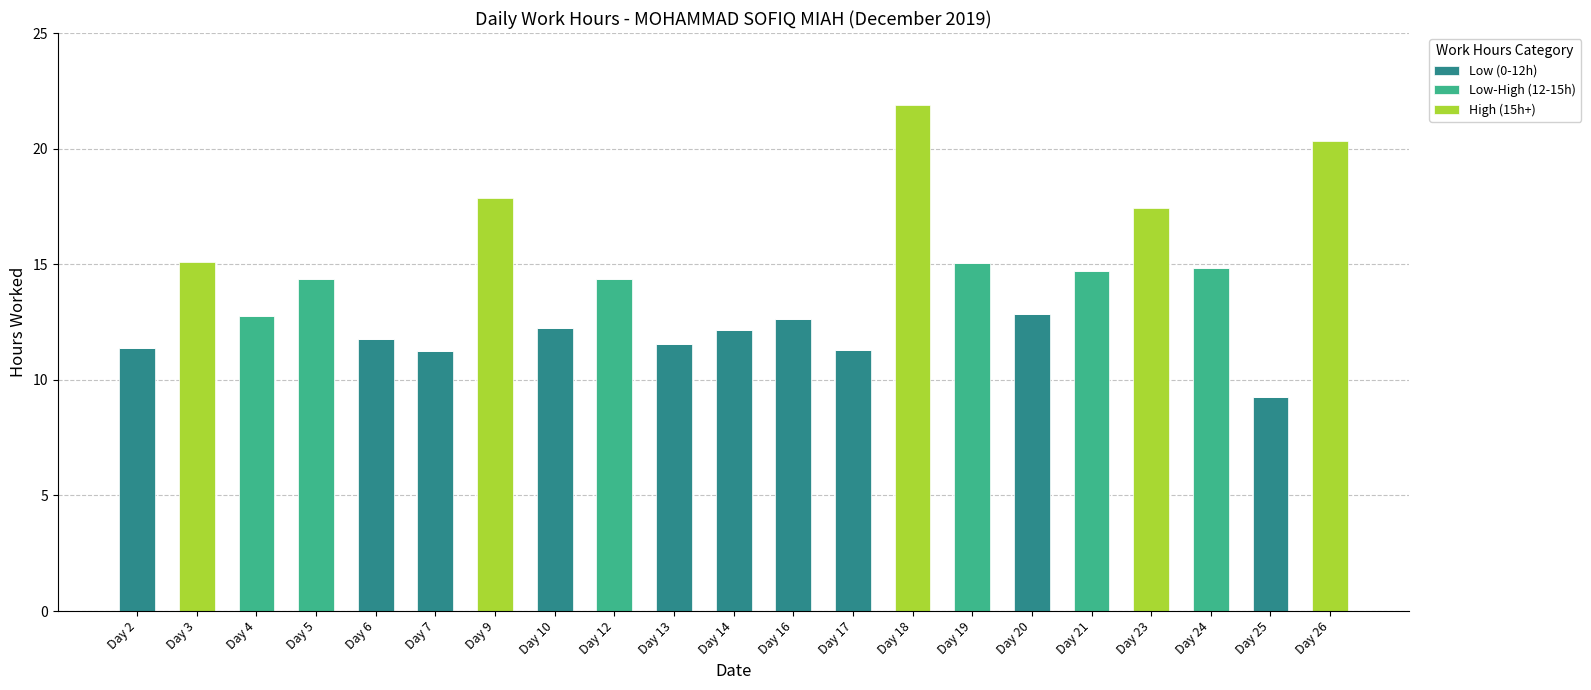

At which category is the sum across all series the highest?

Day 18